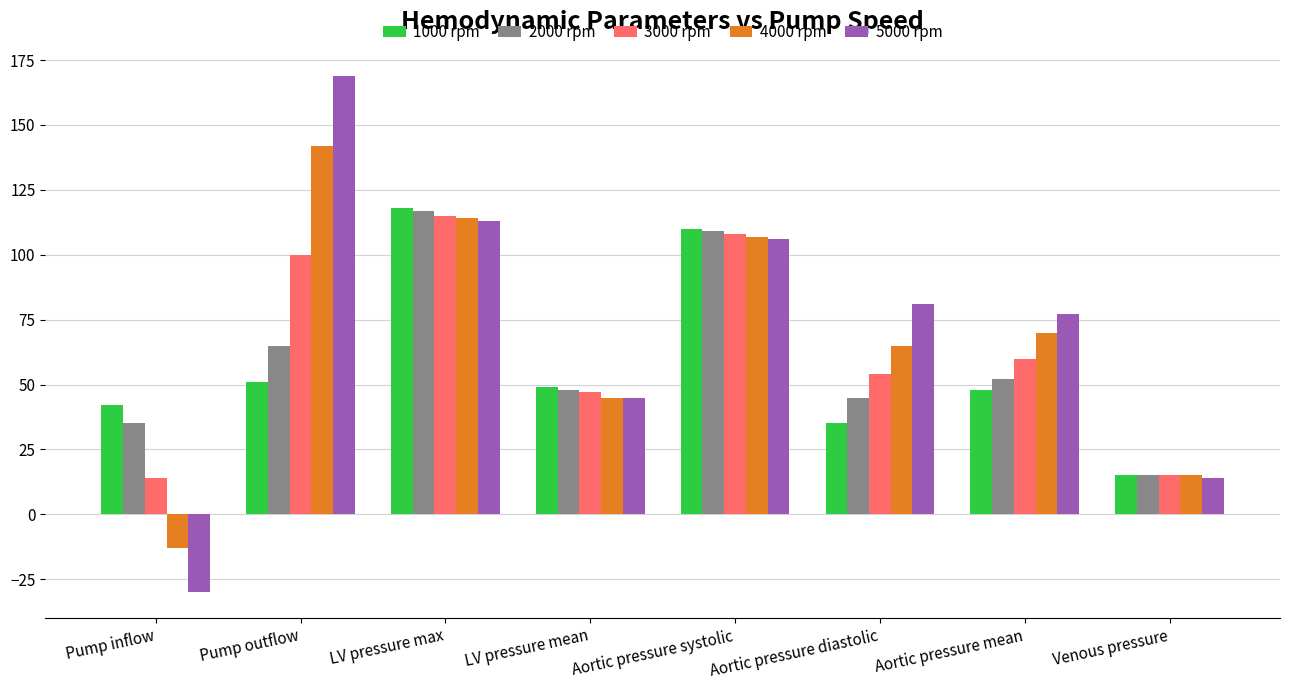

What is the sum of the 3000 rpm values at LV pressure mean and Venous pressure?

62